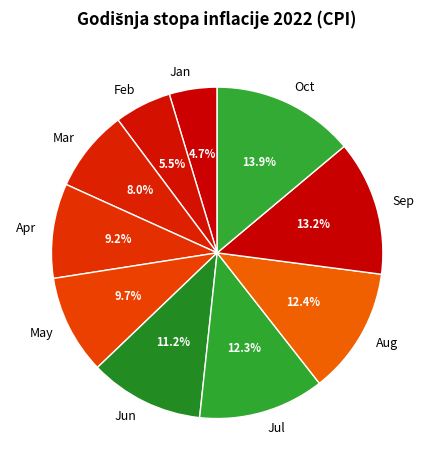

To the nearest percent, what is the difference between the largest and smallest slice percentages?

9%